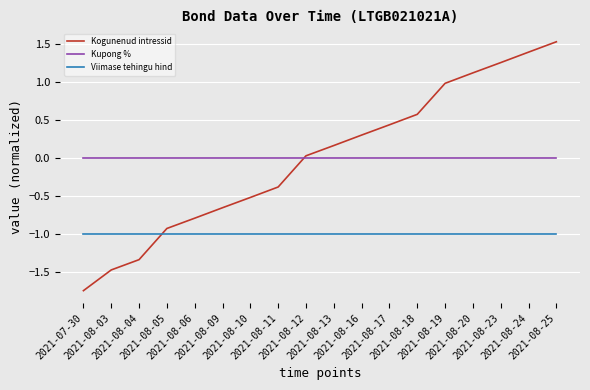

What position from the left is 2021-08-04?

3